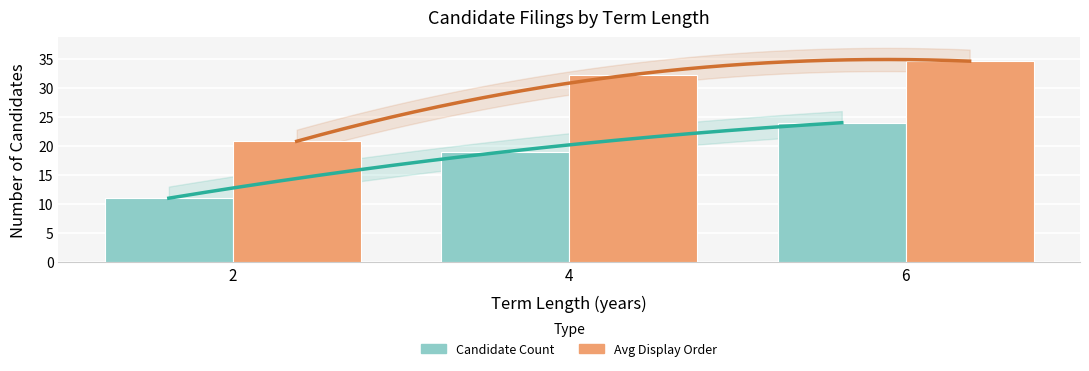

Which category has the highest value across all series?

6